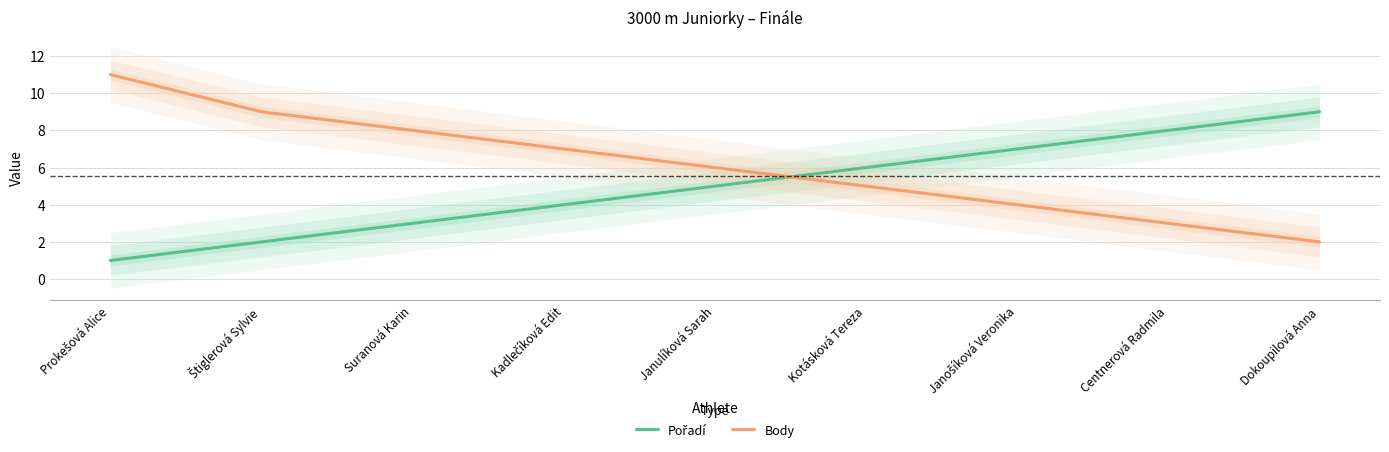

What is the total value across all series at Dokoupilová Anna?

11